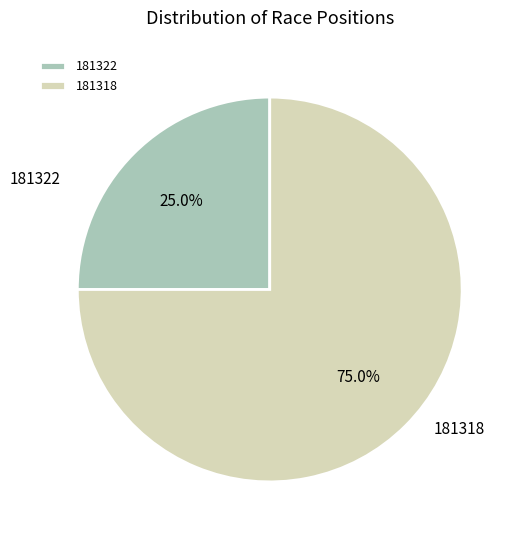

What percentage is NOT represented by 181318?

25.0%